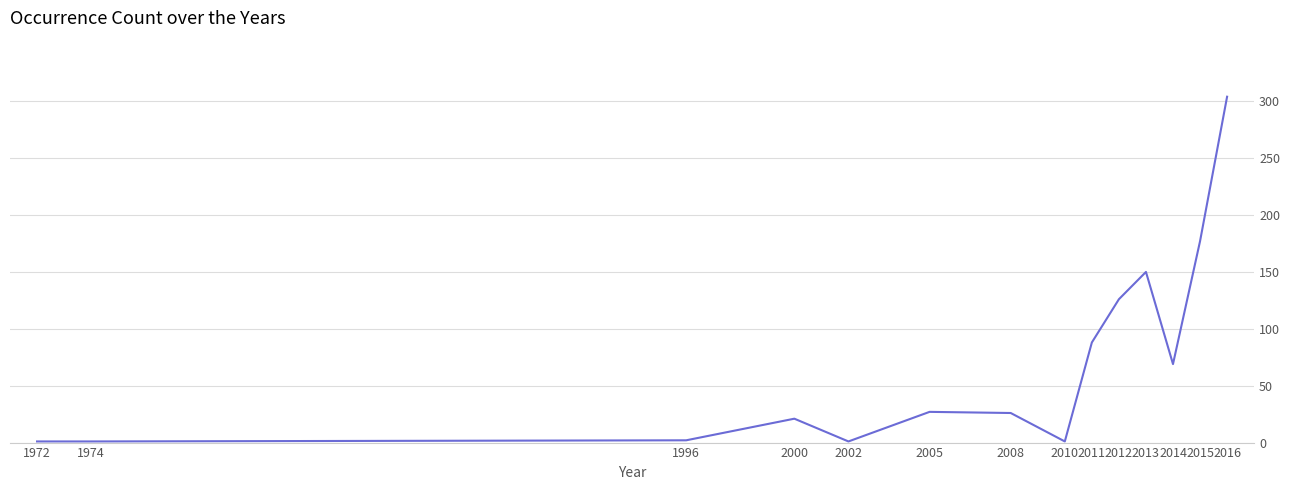

Which label corresponds to the largest value in the chart?

2016